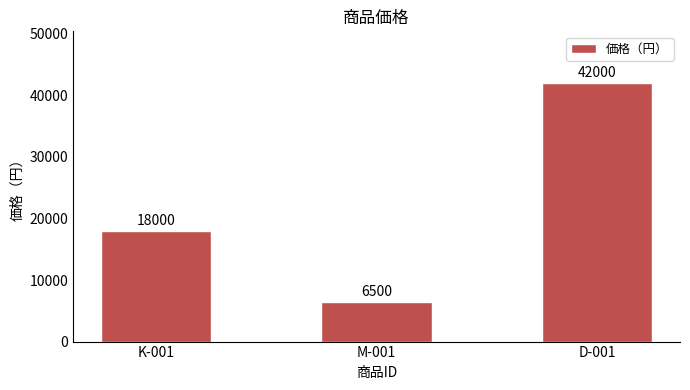

Approximately how many times larger is the value at M-001 compared to K-001?

0.4